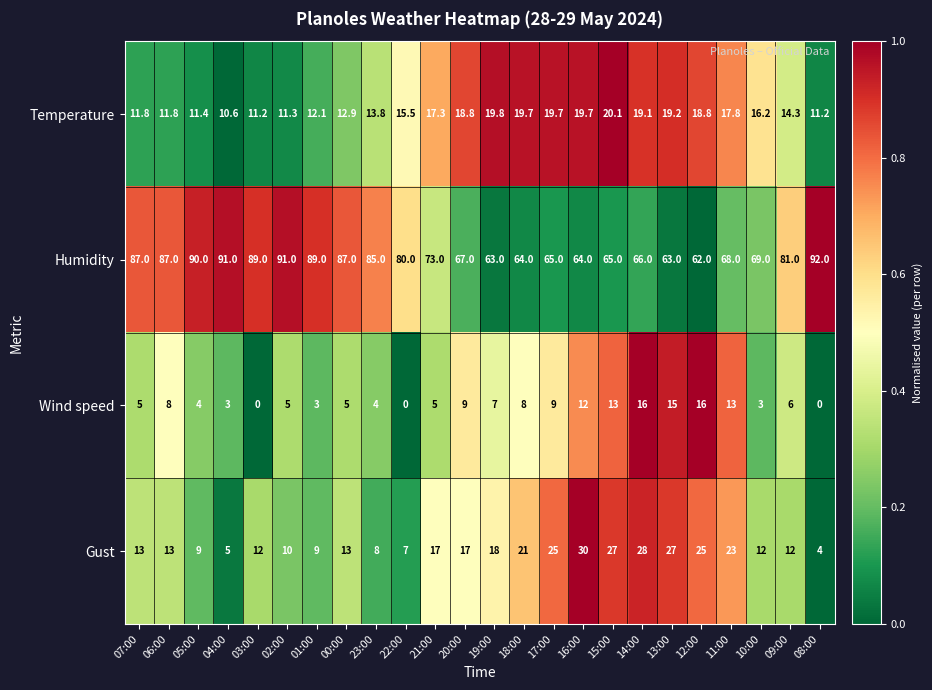

What is the approximate value of Humidity at 19:00?

63.0